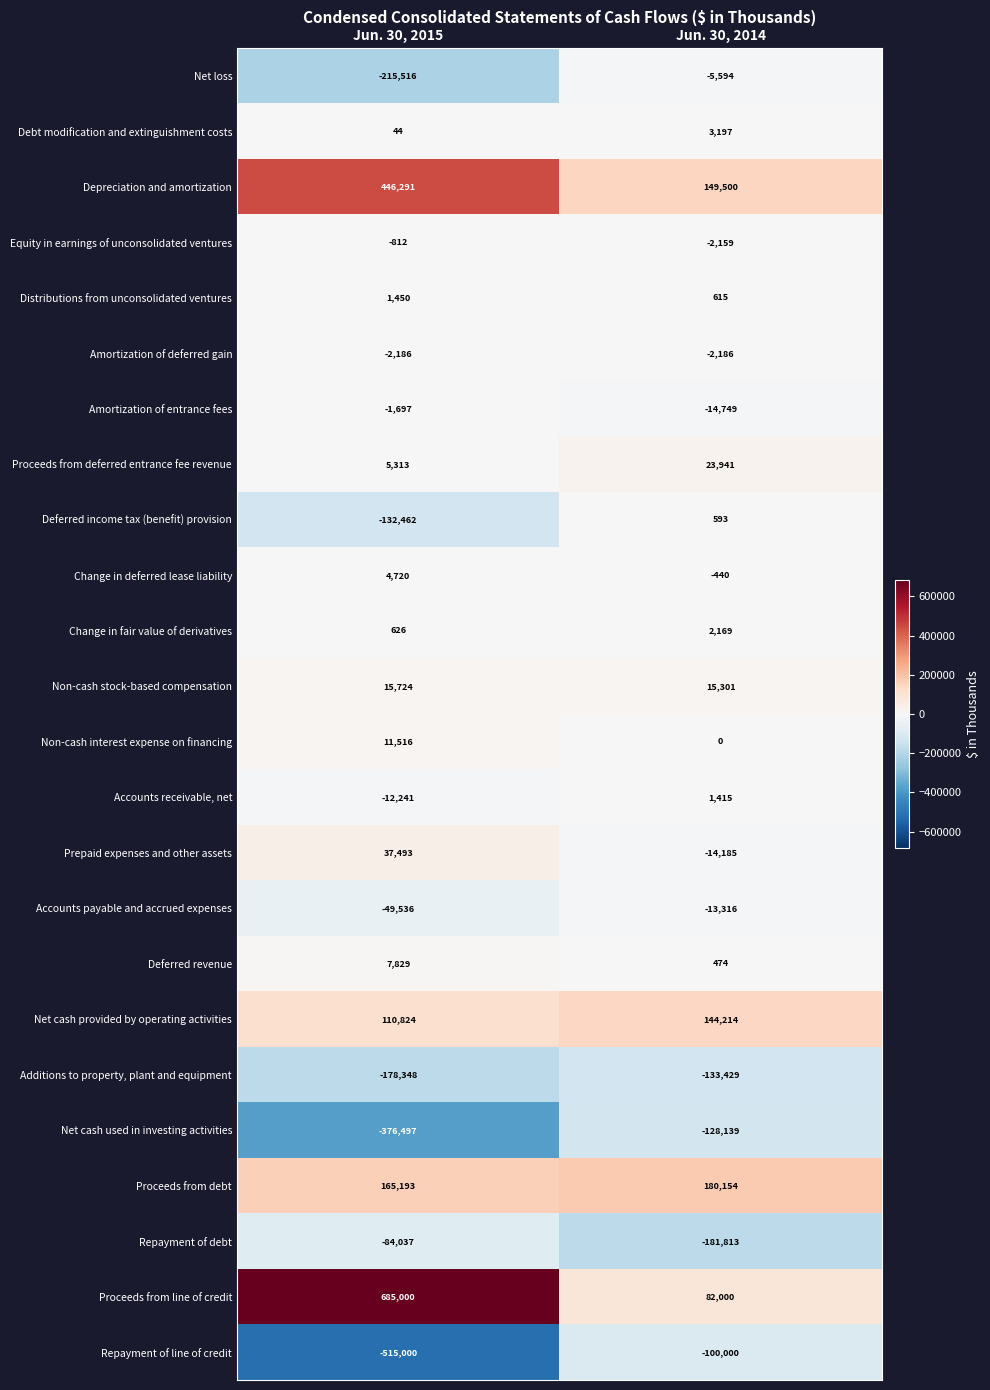

What is the spread (max minus min) of values at Jun. 30, 2015?

1200000